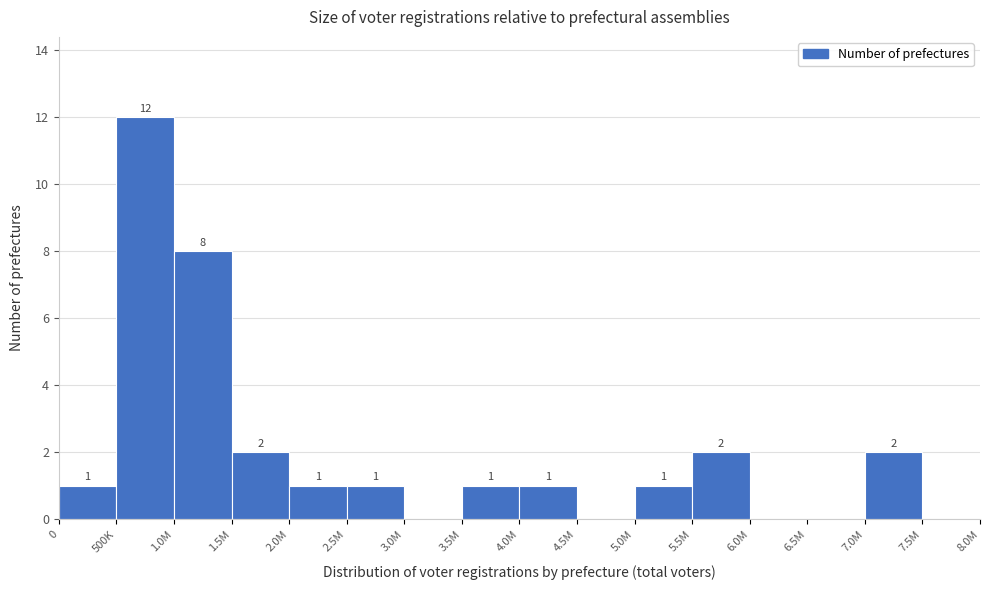

Reading right to left, extract all data points from this chart.

7.5M=0	7.0M=2	6.5M=0	6.0M=0	5.5M=2	5.0M=1	4.5M=0	4.0M=1	3.5M=1	3.0M=0	2.5M=1	2.0M=1	1.5M=2	1.0M=8	500K=12	0=1